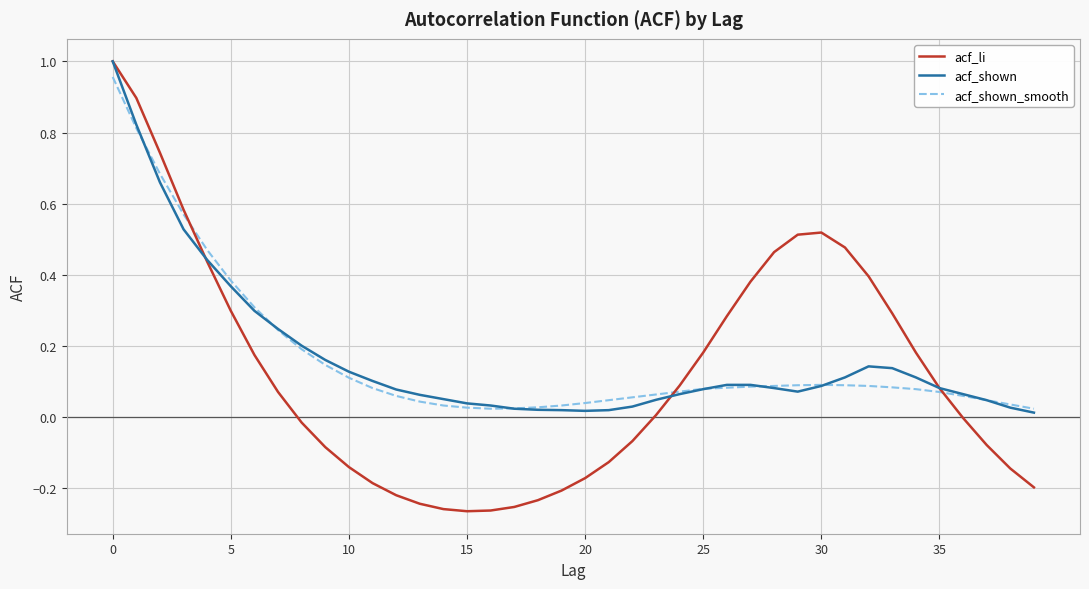

Which series has the largest range (max minus min)?

acf_li